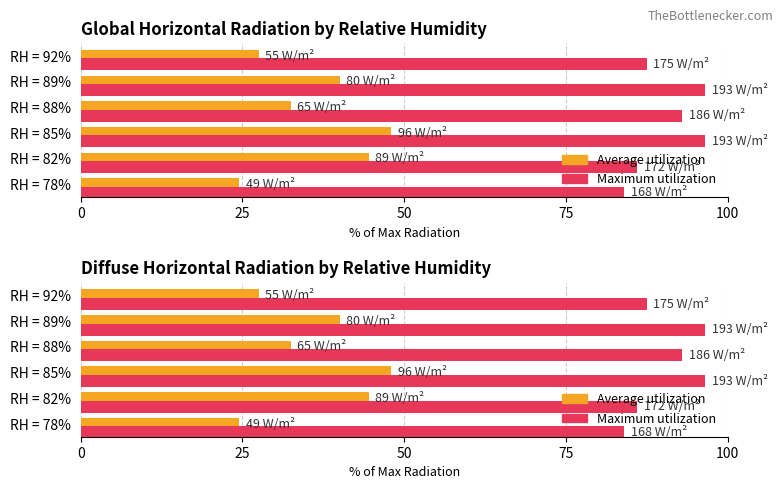

What is the difference between the maximum and second lowest values in the Average utilization series?

20.5